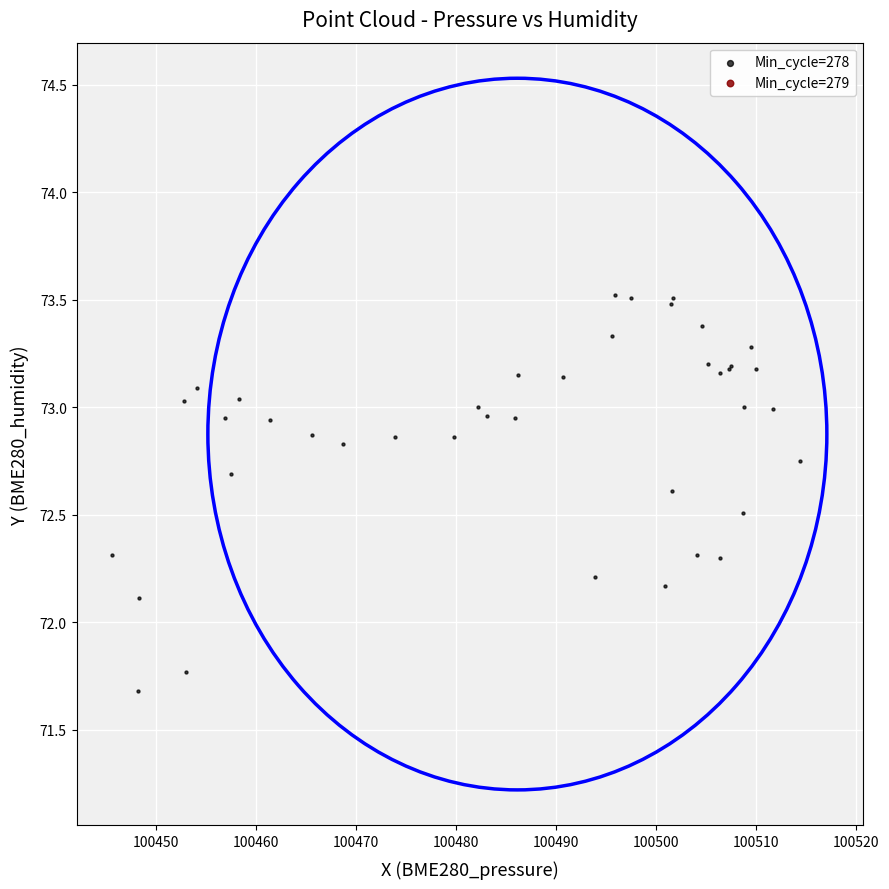

What Y value in the scatter plot is closest to 72?

72.1